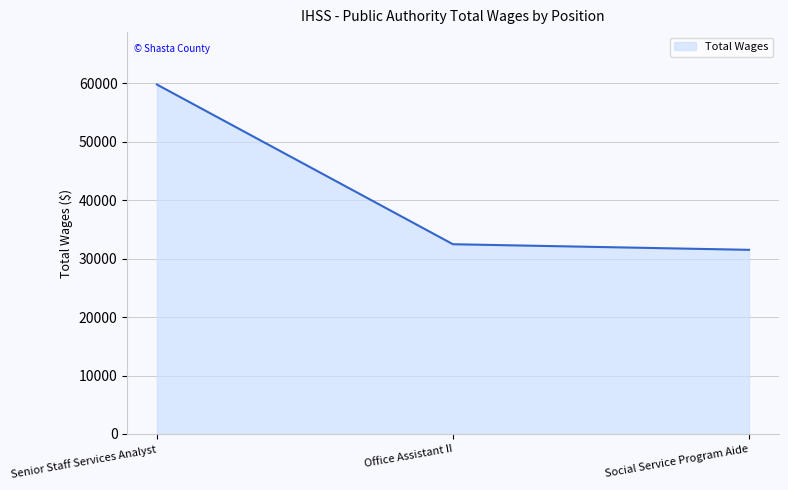

Which category has the highest value across all series?

Senior Staff Services Analyst